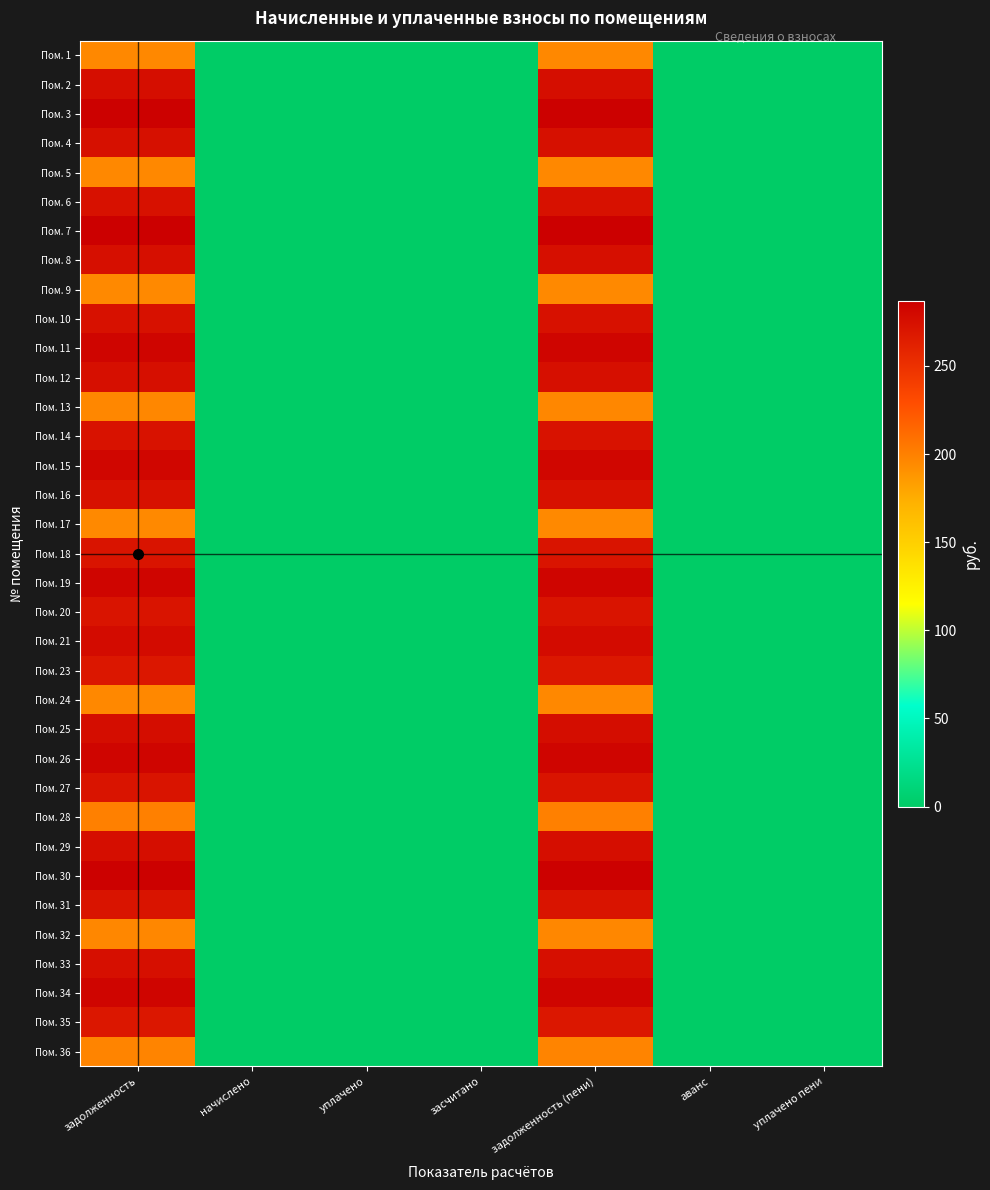

Which series changed the most between задолженность and засчитано?

Пом. 7